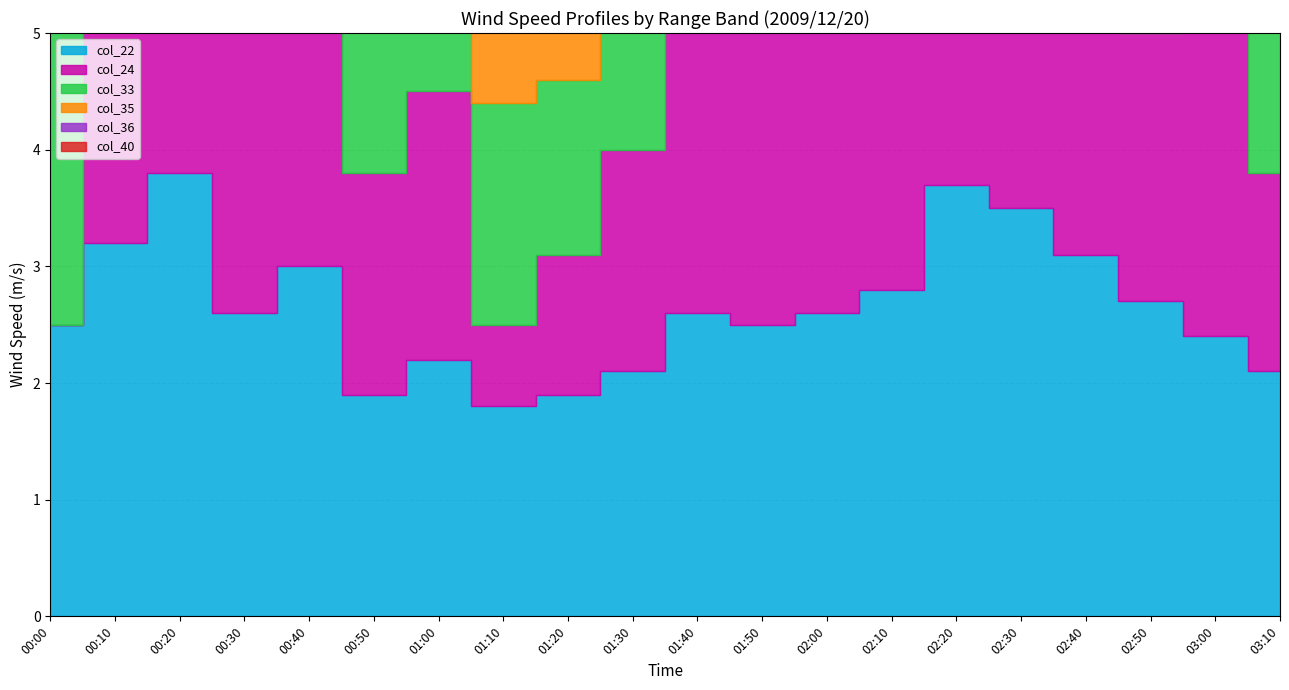

Reading left to right, list all the values displayed in this chart.

col_22: 2.5	3.2	3.8	2.6	3.0	1.9	2.2	1.8	1.9	2.1	2.6	2.5	2.6	2.8	3.7	3.5	3.1	2.7	2.4	2.1
col_24: 999.0	3.3	2.7	2.5	3.3	1.9	2.3	0.7	1.2	1.9	3.4	2.8	4.4	4.0	3.6	2.5	2.6	2.3	2.8	1.7
col_33: 2.9	2.3	2.6	2.8	2.7	2.8	2.1	1.9	1.5	1.9	2.5	2.5	2.5	3.3	2.5	2.9	2.5	1.9	2.4	2.5
col_35: 3.1	3.6	2.5	3.8	2.6	2.8	1.3	0.8	0.6	2.1	3.1	3.2	3.3	3.0	2.8	3.1	2.7	2.8	2.5	2.3
col_36: 2.6	3.0	2.7	4.2	2.8	2.6	1.1	0.7	0.3	2.4	2.7	2.9	2.4	2.1	2.1	2.0	2.8	2.5	2.2	2.8
col_40: 2.3	2.2	2.2	1.8	2.1	3.0	2.2	2.3	0.6	1.6	2.5	3.1	2.3	999.0	999.0	2.5	2.3	2.3	2.8	2.5